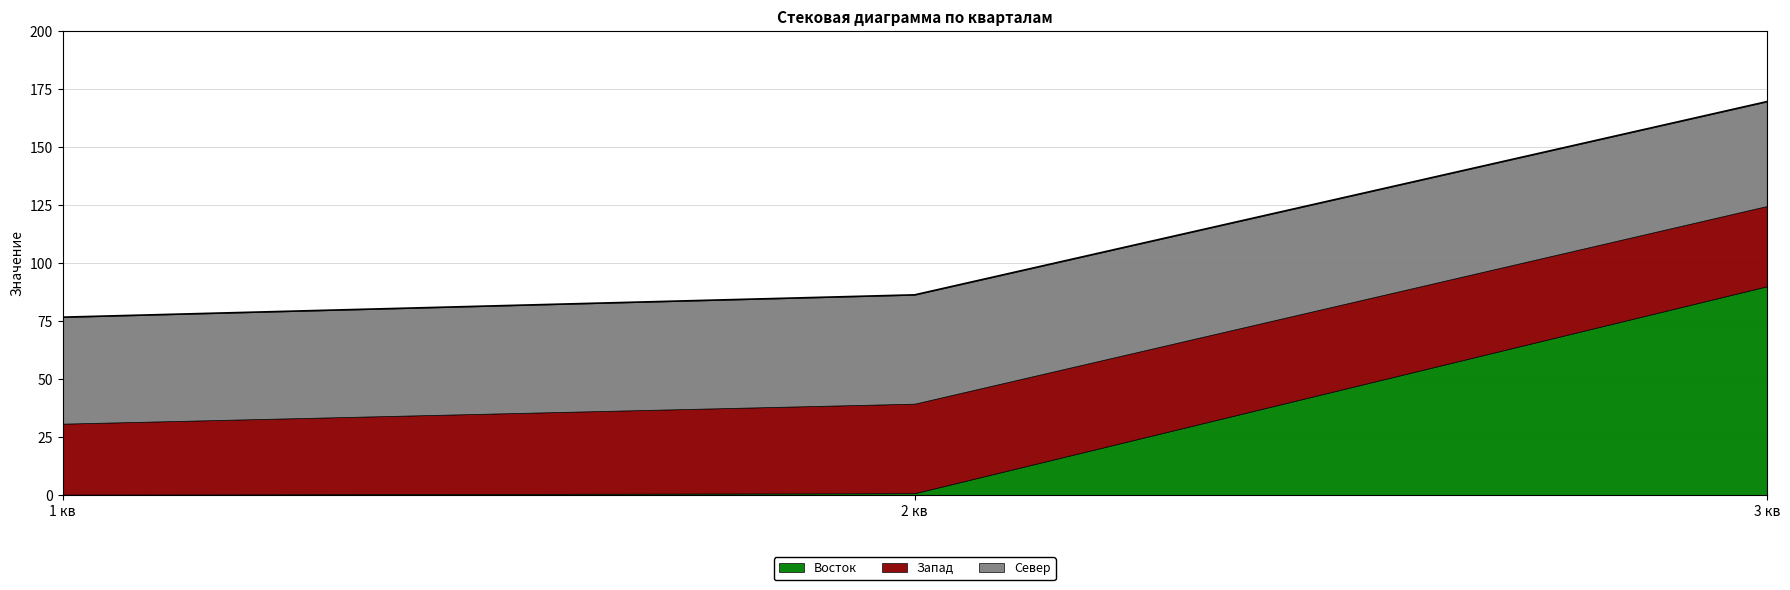

Reading right to left, transcribe all the data shown in this chart.

Восток: 90.0	0.8	0.2
Запад: 34.6	38.6	30.6
Север: 45.0	46.9	45.9